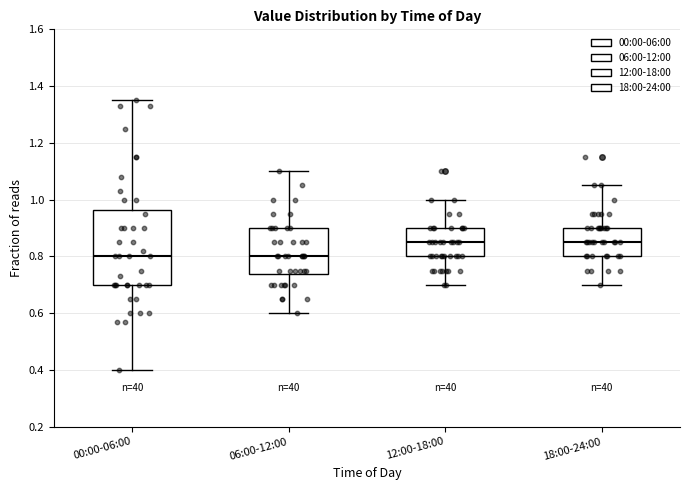

Where does the lower whisker of the box for 18:00-24:00 end on the y-axis? The values are not printed on the chart, so give them approximately, as read against the axis.

0.70